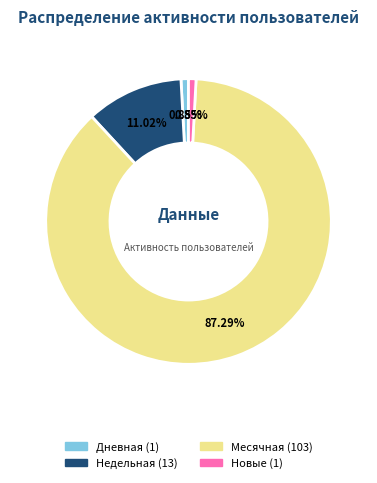

How many slices are in this pie chart?

4